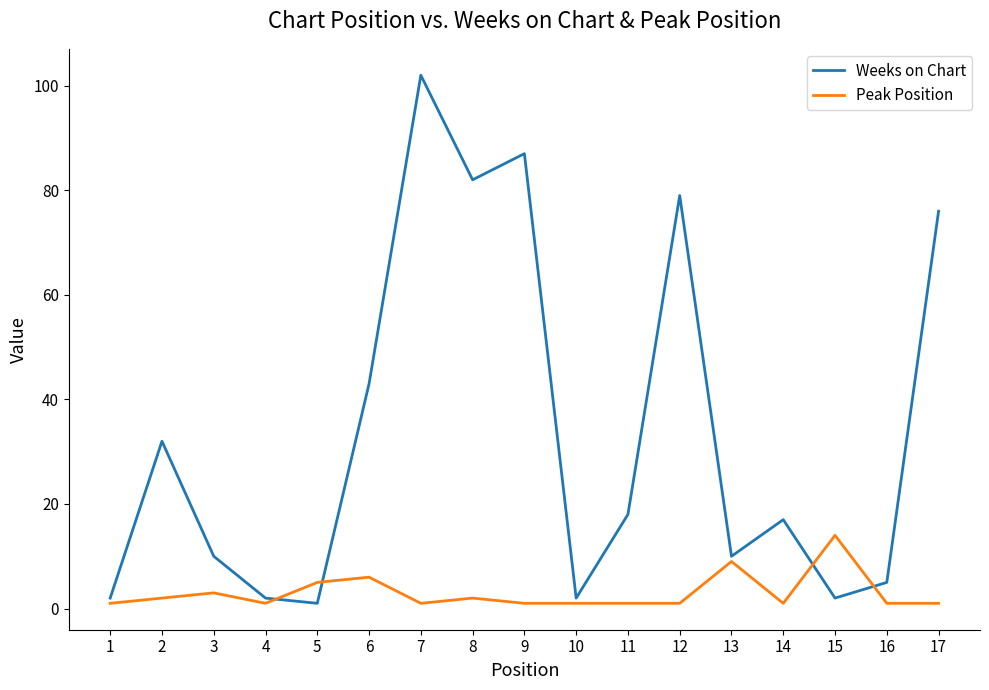

Which label corresponds to the largest value in the chart?

7